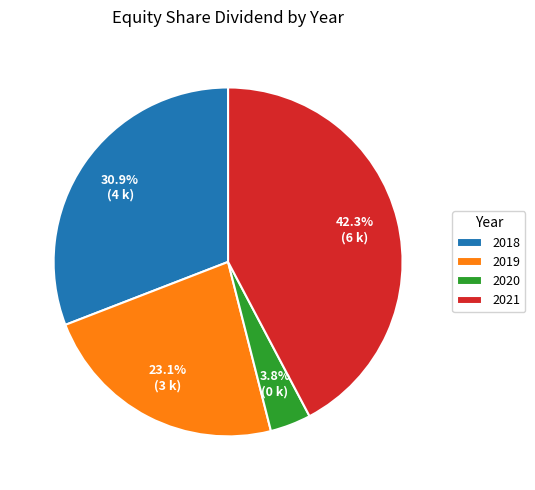

The 2019 slice represents 23% of the pie. True or false?

True